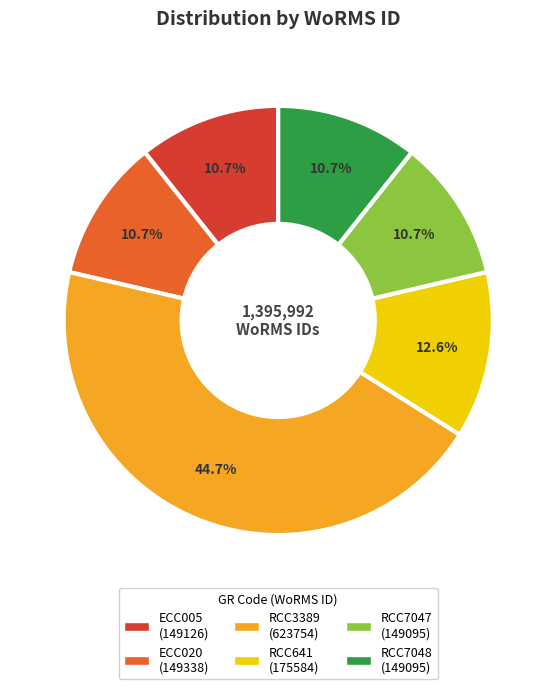

To the nearest percent, what is the average slice percentage?

17%